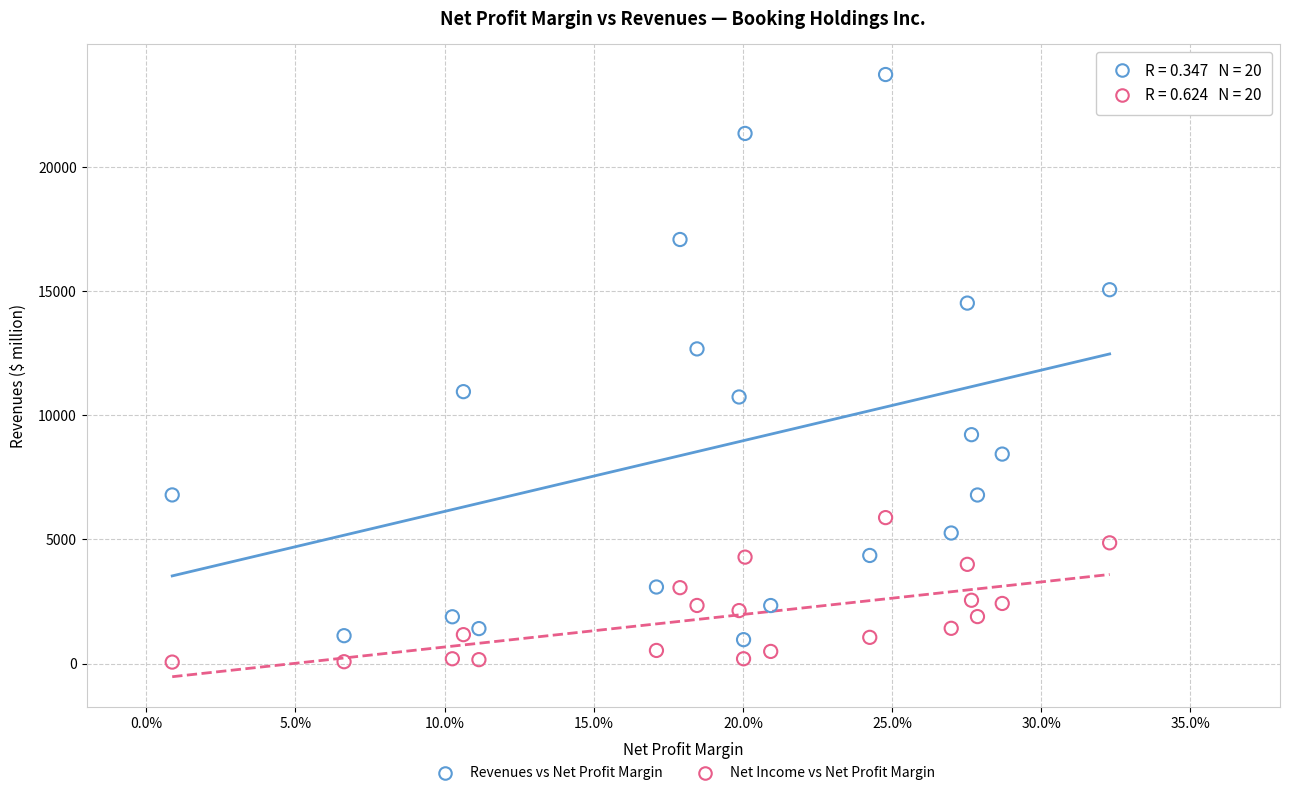

Across all data points, what is the range of Y values (max minus min)?

23680